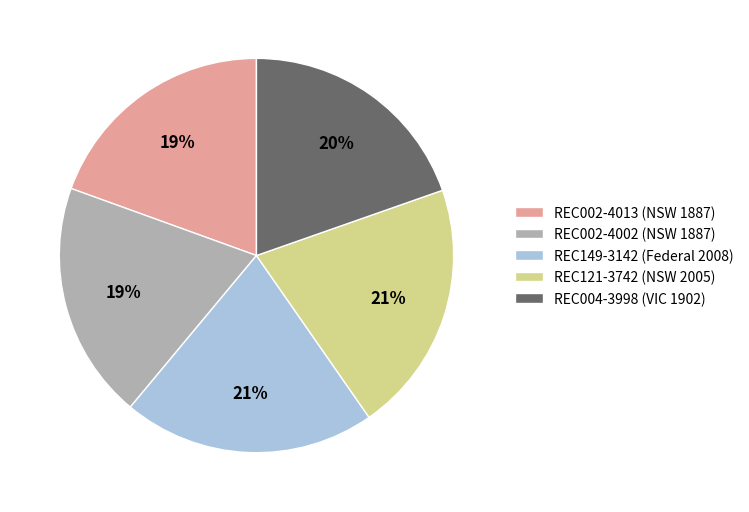

True or false: REC002-4002 (NSW 1887) accounts for 19% of the total.

True